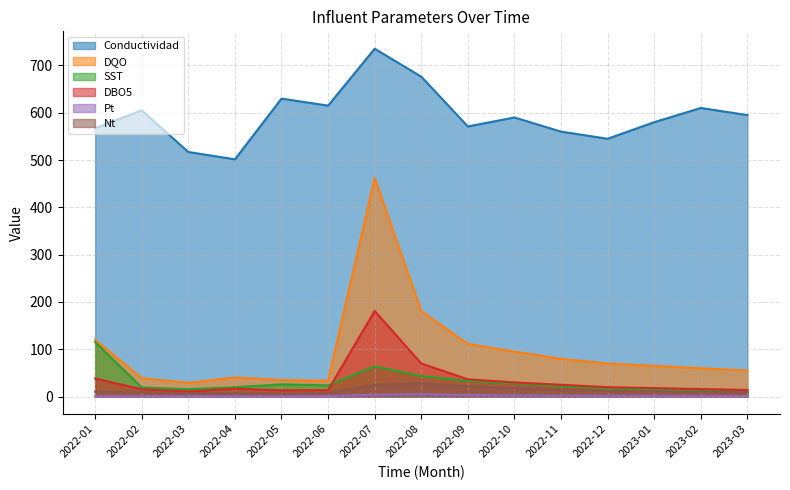

Reading left to right, extract all data points from this chart.

Conductividad: 2022-01=567.4	2022-02=605.0	2022-03=517.0	2022-04=501.5	2022-05=629.8	2022-06=615.0	2022-07=735.2	2022-08=676.2	2022-09=571.0	2022-10=590.0	2022-11=560.0	2022-12=545.0	2023-01=580.0	2023-02=610.0	2023-03=595.0
DQO: 2022-01=120.0	2022-02=39.0	2022-03=29.2	2022-04=40.5	2022-05=35.0	2022-06=33.5	2022-07=462.0	2022-08=180.6	2022-09=111.5	2022-10=95.0	2022-11=80.0	2022-12=70.0	2023-01=65.0	2023-02=60.0	2023-03=55.0
SST: 2022-01=115.2	2022-02=19.3	2022-03=15.8	2022-04=19.8	2022-05=26.0	2022-06=23.8	2022-07=64.0	2022-08=43.5	2022-09=33.2	2022-10=28.0	2022-11=22.0	2022-12=18.0	2023-01=15.0	2023-02=14.0	2023-03=12.0
DBO5: 2022-01=38.2	2022-02=15.5	2022-03=11.0	2022-04=16.8	2022-05=13.2	2022-06=13.8	2022-07=181.0	2022-08=70.0	2022-09=36.6	2022-10=30.0	2022-11=25.0	2022-12=20.0	2023-01=18.0	2023-02=16.0	2023-03=14.0
Pt: 2022-01=1.0	2022-02=1.1	2022-03=1.1	2022-04=0.8	2022-05=0.8	2022-06=1.1	2022-07=4.0	2022-08=5.0	2022-09=3.4	2022-10=2.5	2022-11=2.0	2022-12=1.8	2023-01=1.5	2023-02=1.3	2023-03=1.2
Nt: 2022-01=10.4	2022-02=9.9	2022-03=7.1	2022-04=7.3	2022-05=6.7	2022-06=7.2	2022-07=25.0	2022-08=28.6	2022-09=22.0	2022-10=18.0	2022-11=15.0	2022-12=12.0	2023-01=11.0	2023-02=10.0	2023-03=9.5